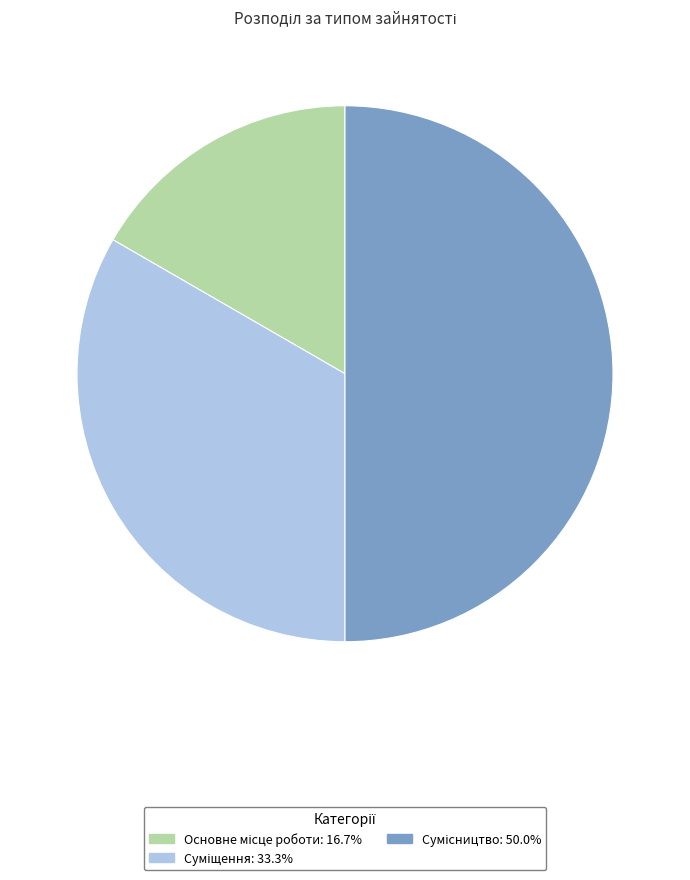

Count the number of slices in the pie.

3